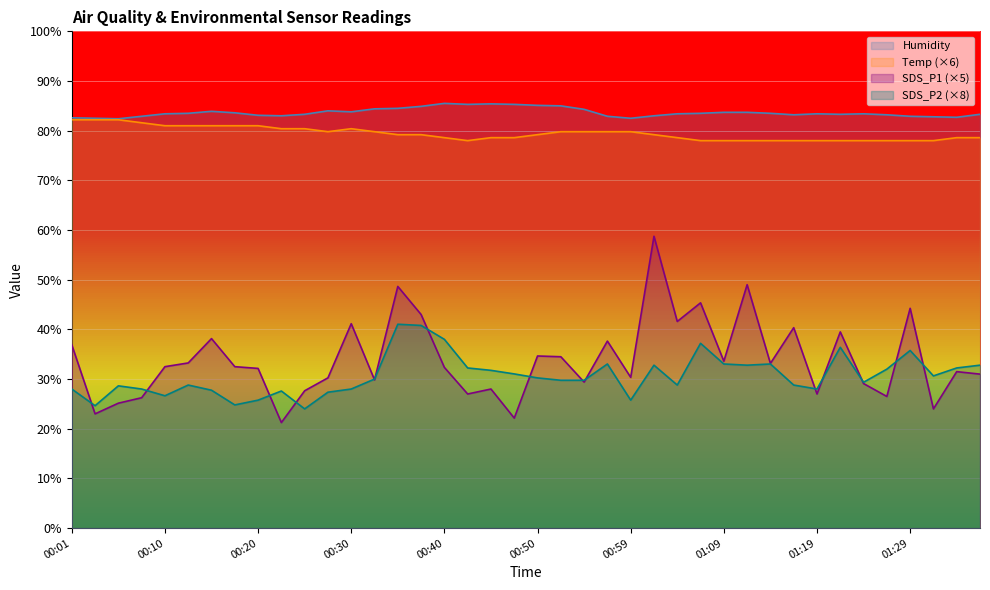

Reading left to right, list all the values displayed in this chart.

Temp: 00:01=82.2	00:03=82.2	00:06=82.2	00:08=81.6	00:10=81.0	00:13=81.0	00:15=81.0	00:18=81.0	00:20=81.0	00:23=80.4	00:25=80.4	00:28=79.8	00:30=80.4	00:32=79.8	00:35=79.2	00:37=79.2	00:40=78.6	00:42=78.0	00:45=78.6	00:47=78.6	00:50=79.2	00:52=79.8	00:55=79.8	00:57=79.8	00:59=79.8	01:02=79.2	01:04=78.6	01:07=78.0	01:09=78.0	01:12=78.0	01:14=78.0	01:17=78.0	01:19=78.0	01:22=78.0	01:24=78.0	01:26=78.0	01:29=78.0	01:31=78.0	01:34=78.6	01:36=78.6
Humidity: 00:01=82.6	00:03=82.5	00:06=82.4	00:08=82.9	00:10=83.4	00:13=83.5	00:15=83.9	00:18=83.6	00:20=83.1	00:23=83.0	00:25=83.3	00:28=84.0	00:30=83.8	00:32=84.4	00:35=84.5	00:37=84.9	00:40=85.5	00:42=85.3	00:45=85.4	00:47=85.3	00:50=85.1	00:52=85.0	00:55=84.3	00:57=82.9	00:59=82.5	01:02=83.0	01:04=83.4	01:07=83.5	01:09=83.7	01:12=83.7	01:14=83.5	01:17=83.2	01:19=83.4	01:22=83.3	01:24=83.4	01:26=83.2	01:29=82.9	01:31=82.8	01:34=82.7	01:36=83.3
SDS_P1: 00:01=36.9	00:03=23.0	00:06=25.2	00:08=26.2	00:10=32.5	00:13=33.2	00:15=38.1	00:18=32.5	00:20=32.1	00:23=21.2	00:25=27.7	00:28=30.2	00:30=41.2	00:32=29.8	00:35=48.7	00:37=43.0	00:40=32.4	00:42=27.0	00:45=28.0	00:47=22.1	00:50=34.6	00:52=34.5	00:55=29.4	00:57=37.6	00:59=30.4	01:02=58.8	01:04=41.6	01:07=45.4	01:09=33.6	01:12=49.0	01:14=33.1	01:17=40.4	01:19=27.0	01:22=39.5	01:24=29.1	01:26=26.5	01:29=44.2	01:31=24.0	01:34=31.5	01:36=31.0
SDS_P2: 00:01=28.0	00:03=24.6	00:06=28.6	00:08=28.0	00:10=26.6	00:13=28.8	00:15=27.8	00:18=24.8	00:20=25.8	00:23=27.6	00:25=24.0	00:28=27.4	00:30=28.0	00:32=30.0	00:35=41.0	00:37=40.8	00:40=38.0	00:42=32.2	00:45=31.8	00:47=31.0	00:50=30.2	00:52=29.8	00:55=29.8	00:57=33.0	00:59=25.8	01:02=32.8	01:04=28.8	01:07=37.2	01:09=33.0	01:12=32.8	01:14=33.0	01:17=28.8	01:19=28.0	01:22=36.4	01:24=29.4	01:26=32.0	01:29=35.8	01:31=30.6	01:34=32.2	01:36=32.8